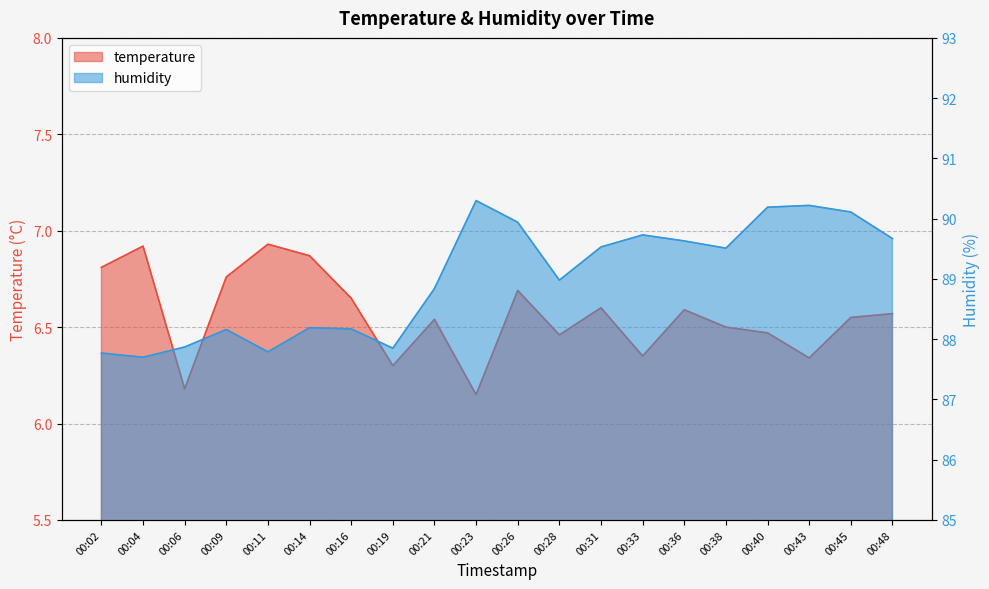

In temperature, how many points are lower than both neighbors (excluding endpoints)?

6